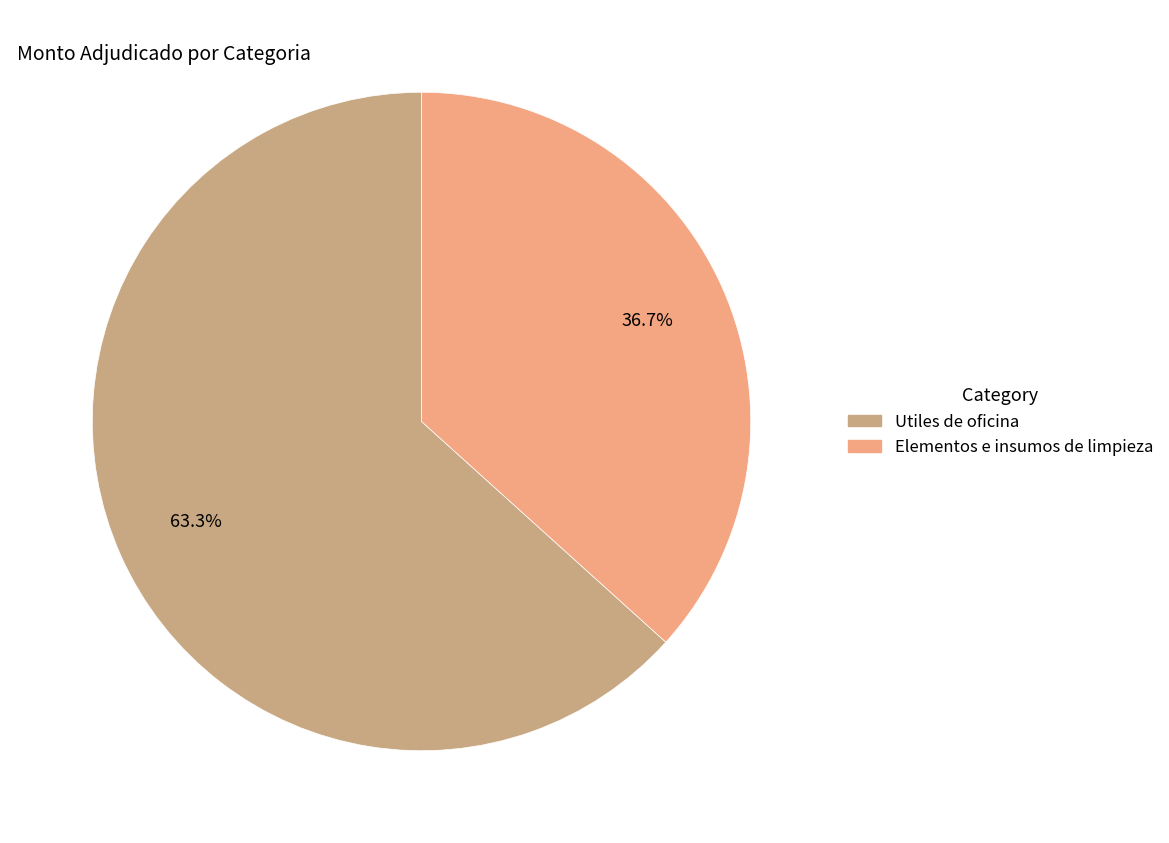

Is Utiles de oficina the majority of the pie?

Yes